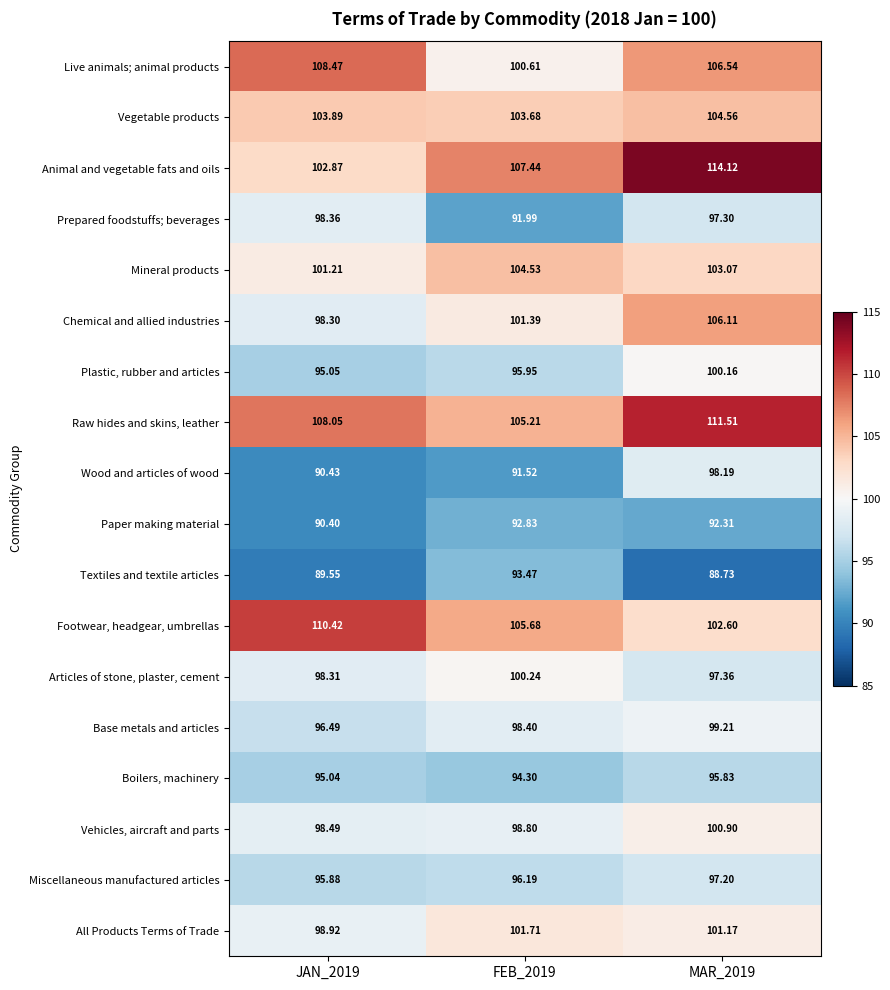

At FEB_2019, list the series in order from smallest to largest.

Wood and articles of wood, Prepared foodstuffs; beverages, Paper making material, Textiles and textile articles, Boilers, machinery, Plastic, rubber and articles, Miscellaneous manufactured articles, Base metals and articles, Vehicles, aircraft and parts, Articles of stone, plaster, cement, Live animals; animal products, Chemical and allied industries, All Products Terms of Trade, Vegetable products, Mineral products, Raw hides and skins, leather, Footwear, headgear, umbrellas, Animal and vegetable fats and oils